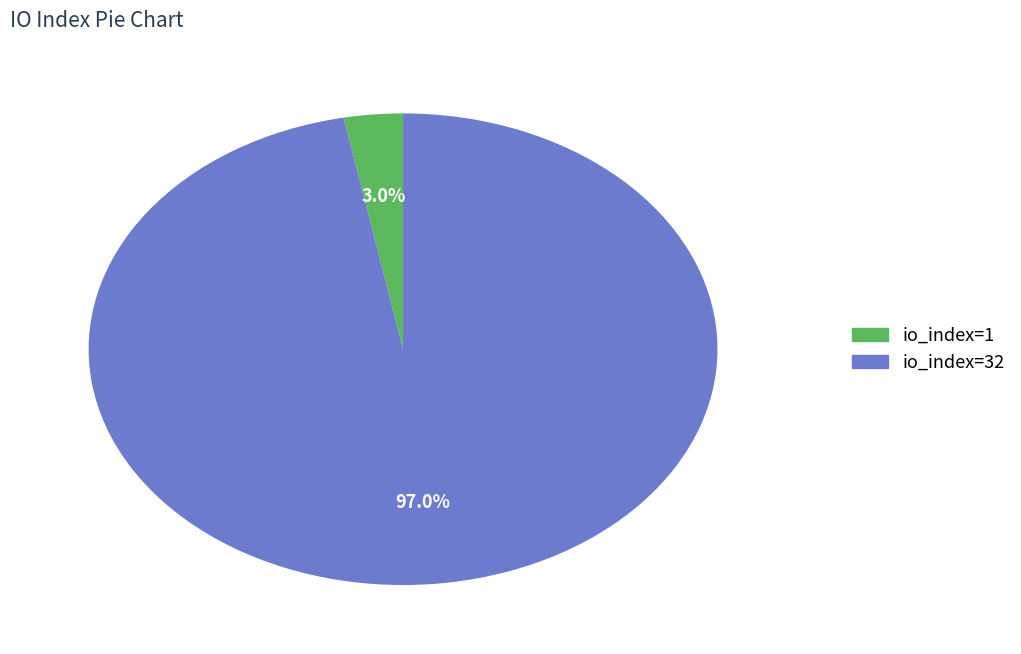

Rank the categories by value from lowest to highest.

io_index=1, io_index=32